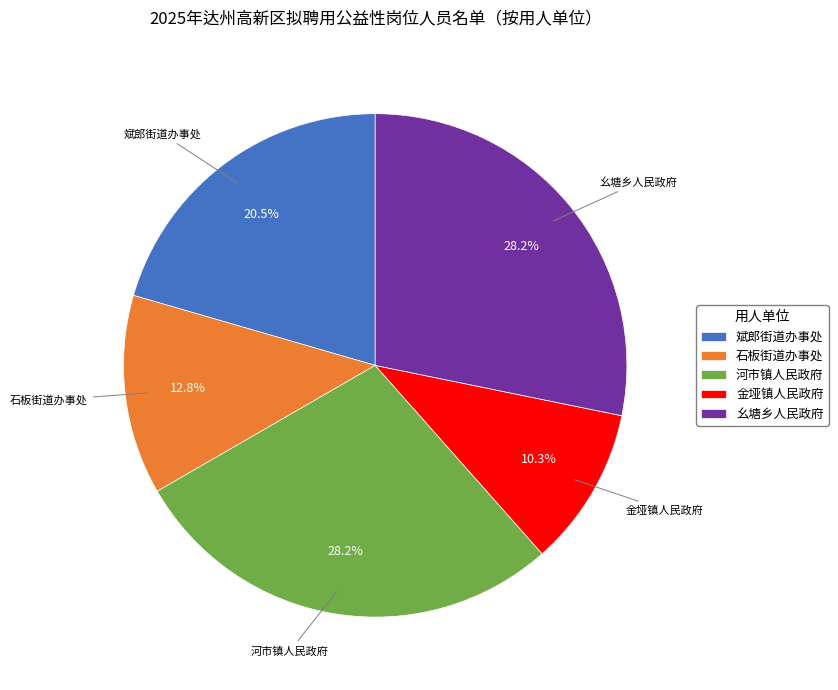

The 河市镇人民政府 slice represents 28% of the pie. True or false?

True